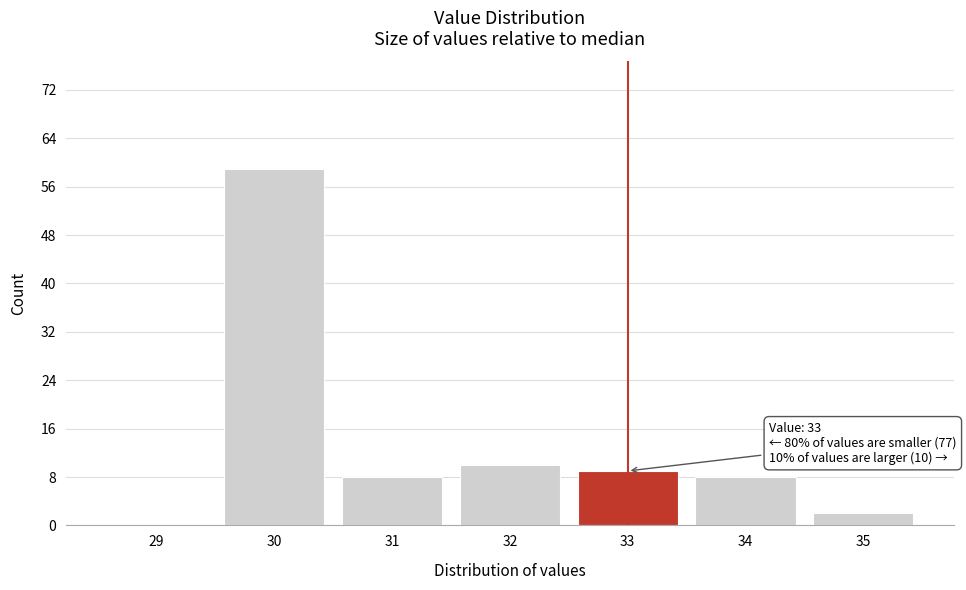

Over which range of the x-axis is the bar tallest?

29.5 to 30.5